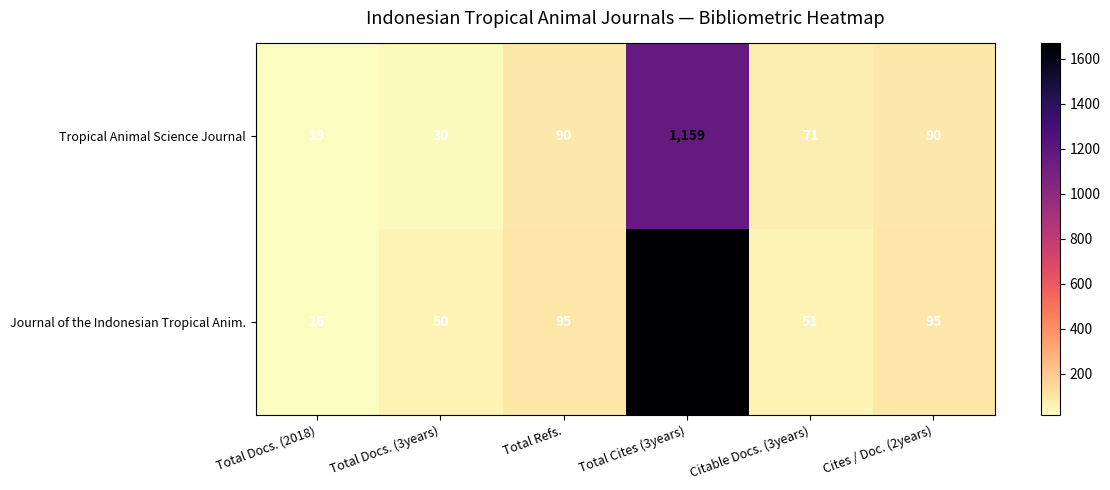

At which category does the chart reach its peak across all series?

Total Cites (3years)